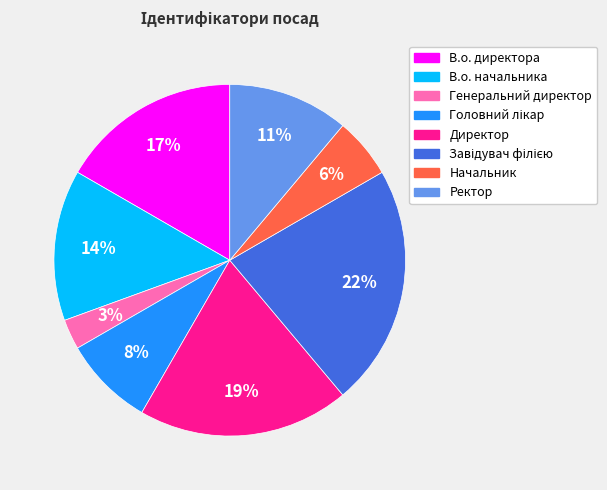

Which category has the smallest portion of the pie?

Генеральний директор